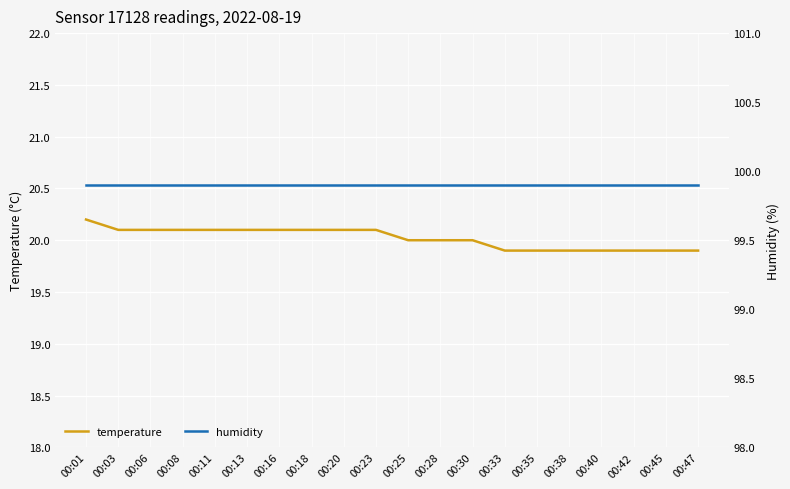

True or false: temperature has more than 1 interior local peaks.

False